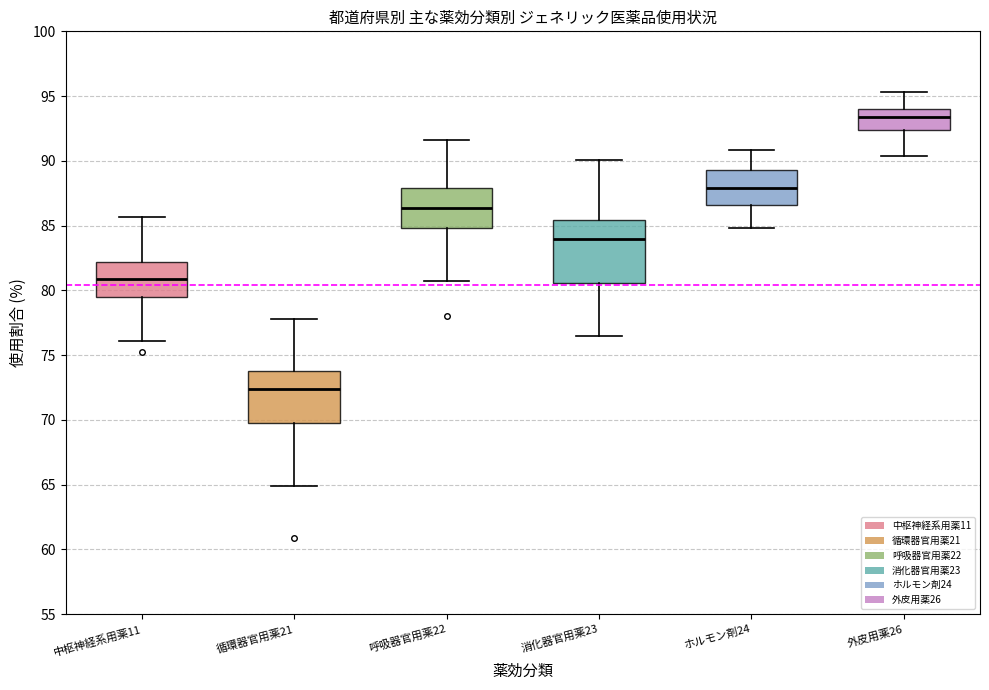

Which box's median line is the lowest?

循環器官用薬21